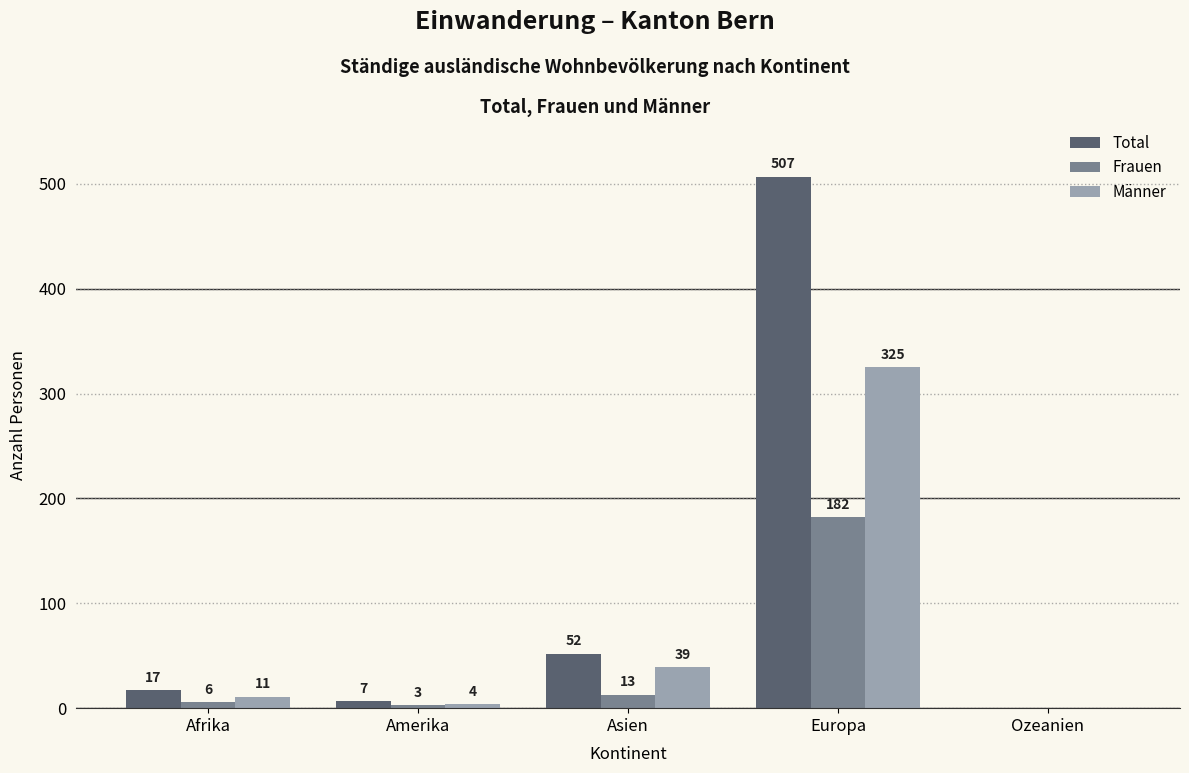

The Frauen series shows 0 at Ozeanien. True or false?

True